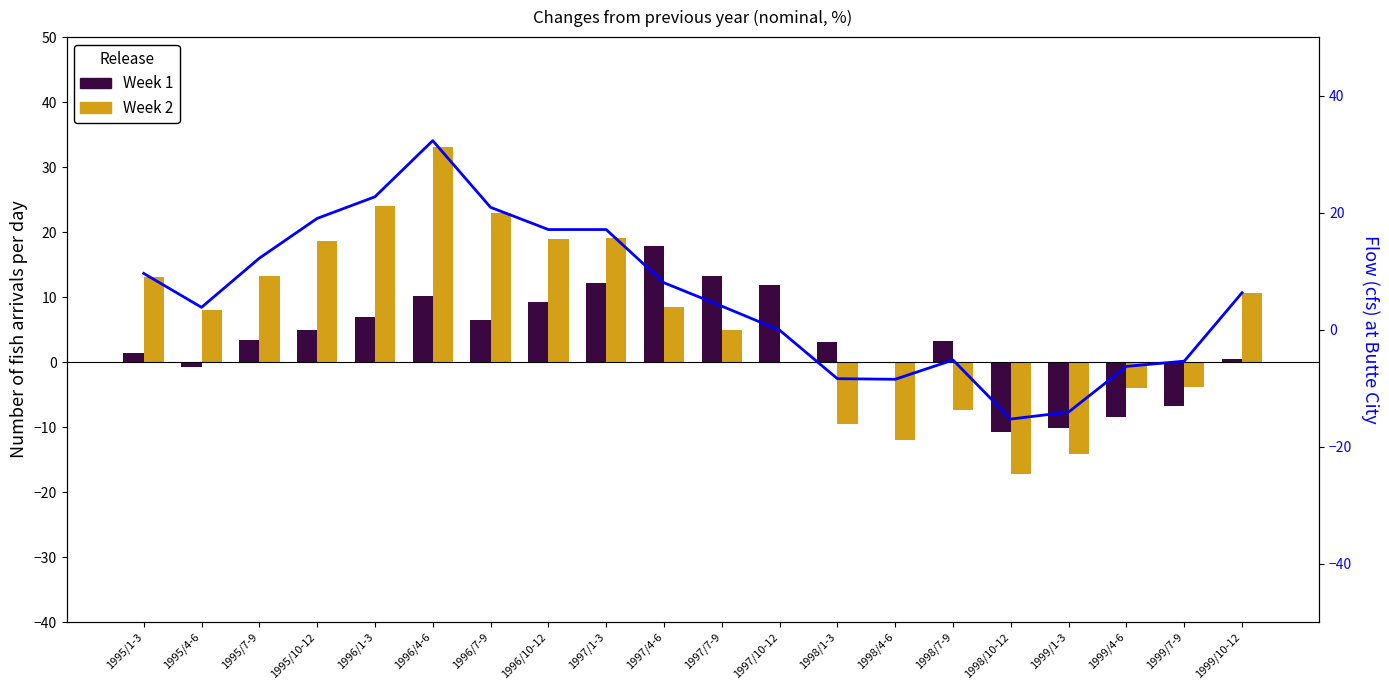

List the series in order of their overall mean, lowest first.

Week 1, Net Exports (line), Week 2